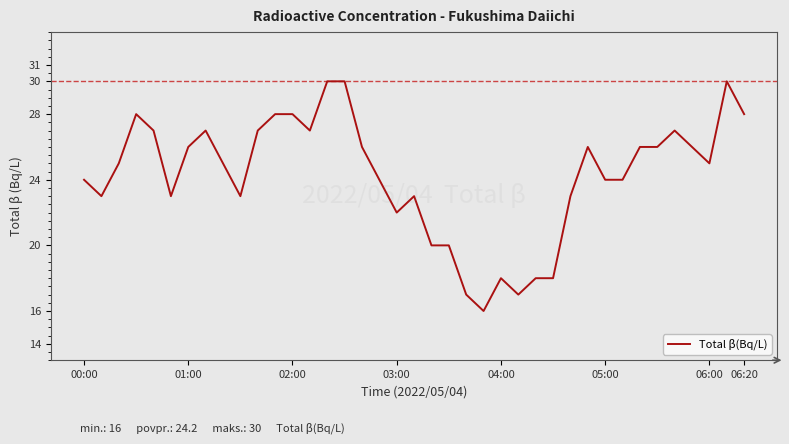

What is the smallest value displayed?

16